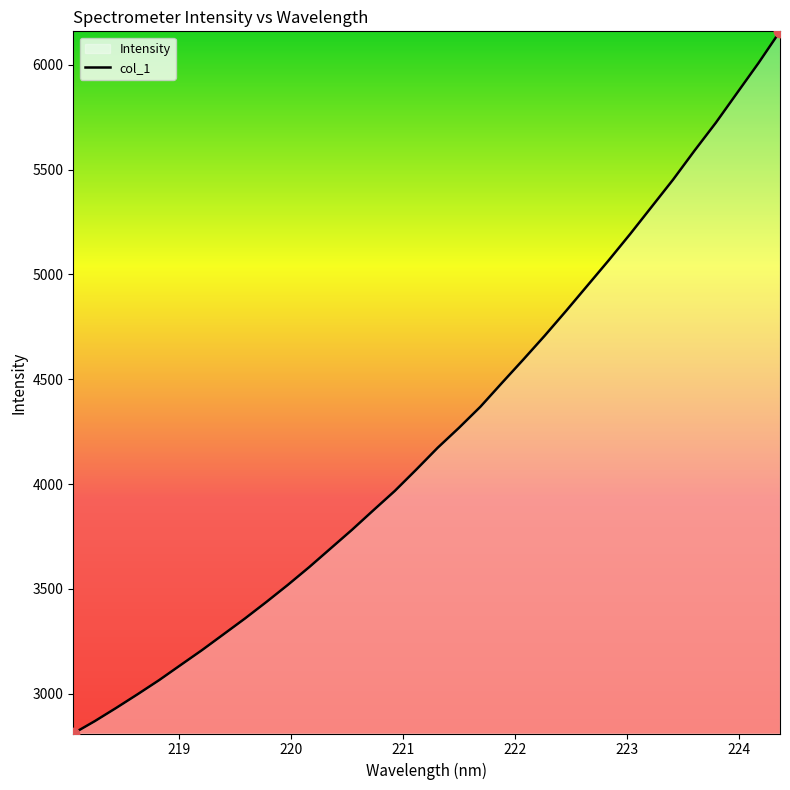

What is the difference between the maximum and minimum values?

3350.7